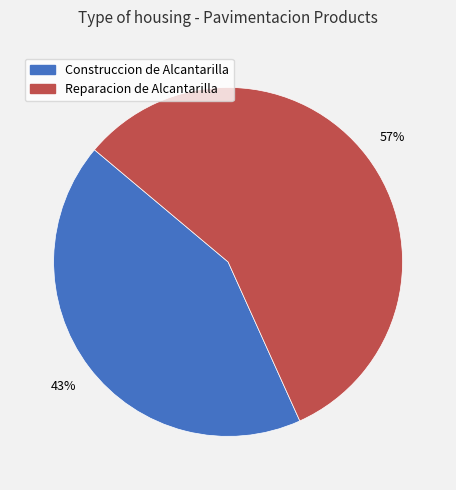

How many segments does this pie chart have?

2